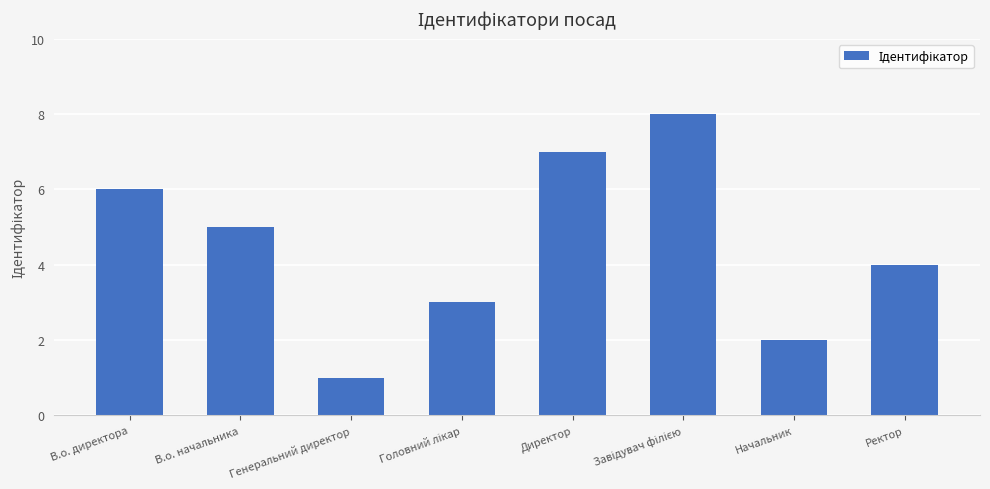

What is the label of the 7th bar from the right?

В.о. начальника